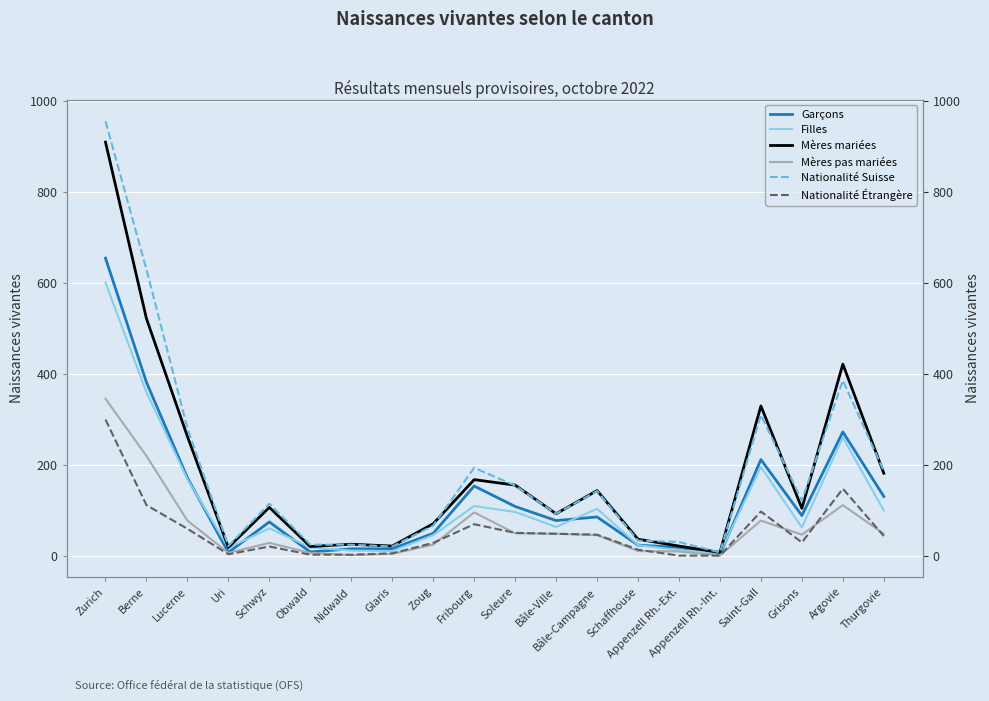

Where is the first local minimum for Nationalité Suisse?

Uri